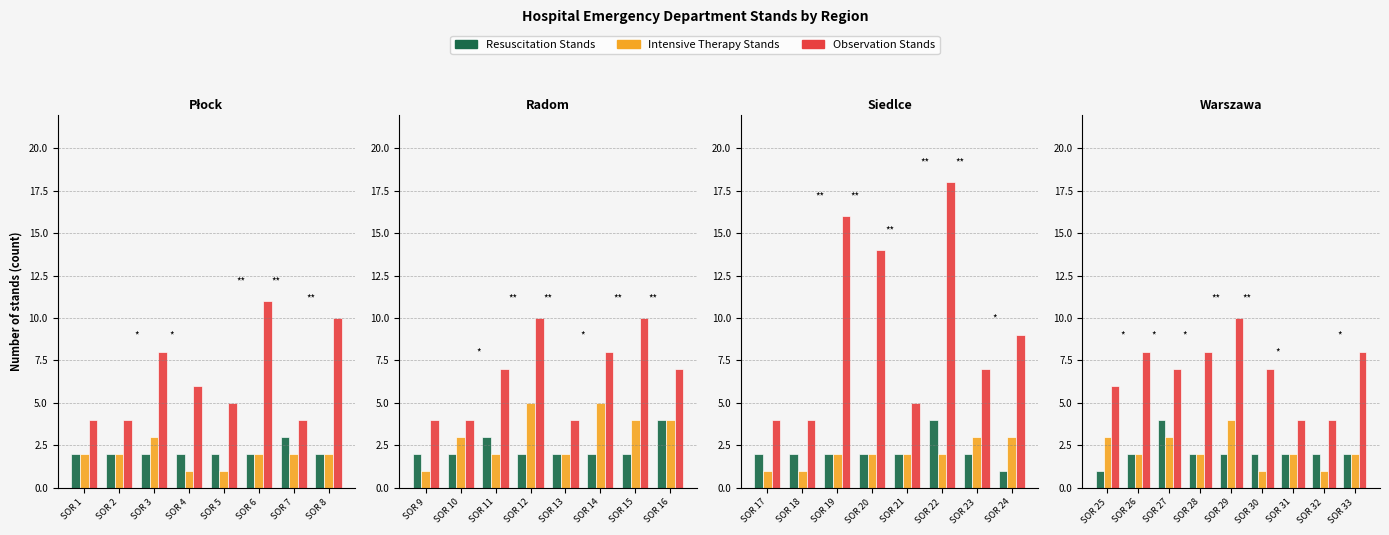

The Resuscitation Stands series shows 2 at SOR 32. True or false?

True